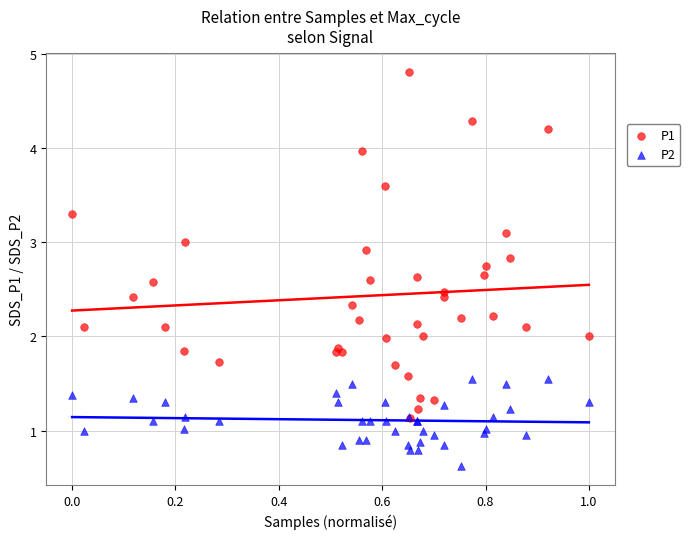

Which series has the largest Y range (max minus min)?

P1